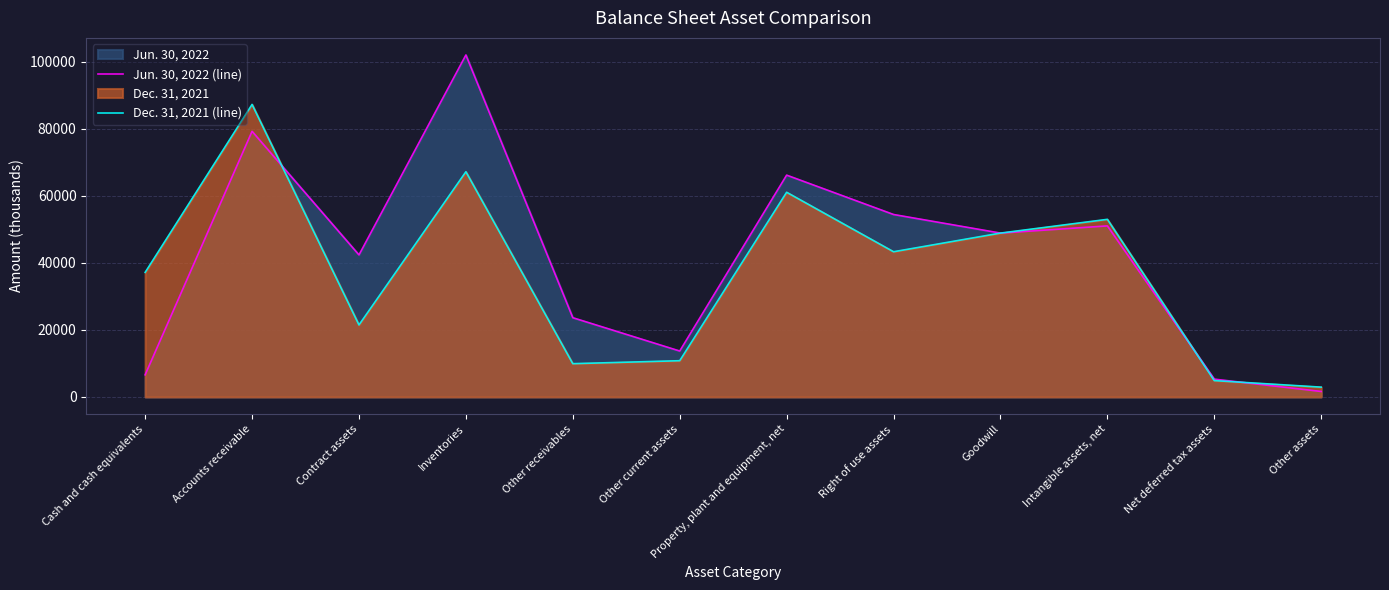

The Dec. 31, 2021 (line) series shows 48880 at Goodwill. True or false?

True